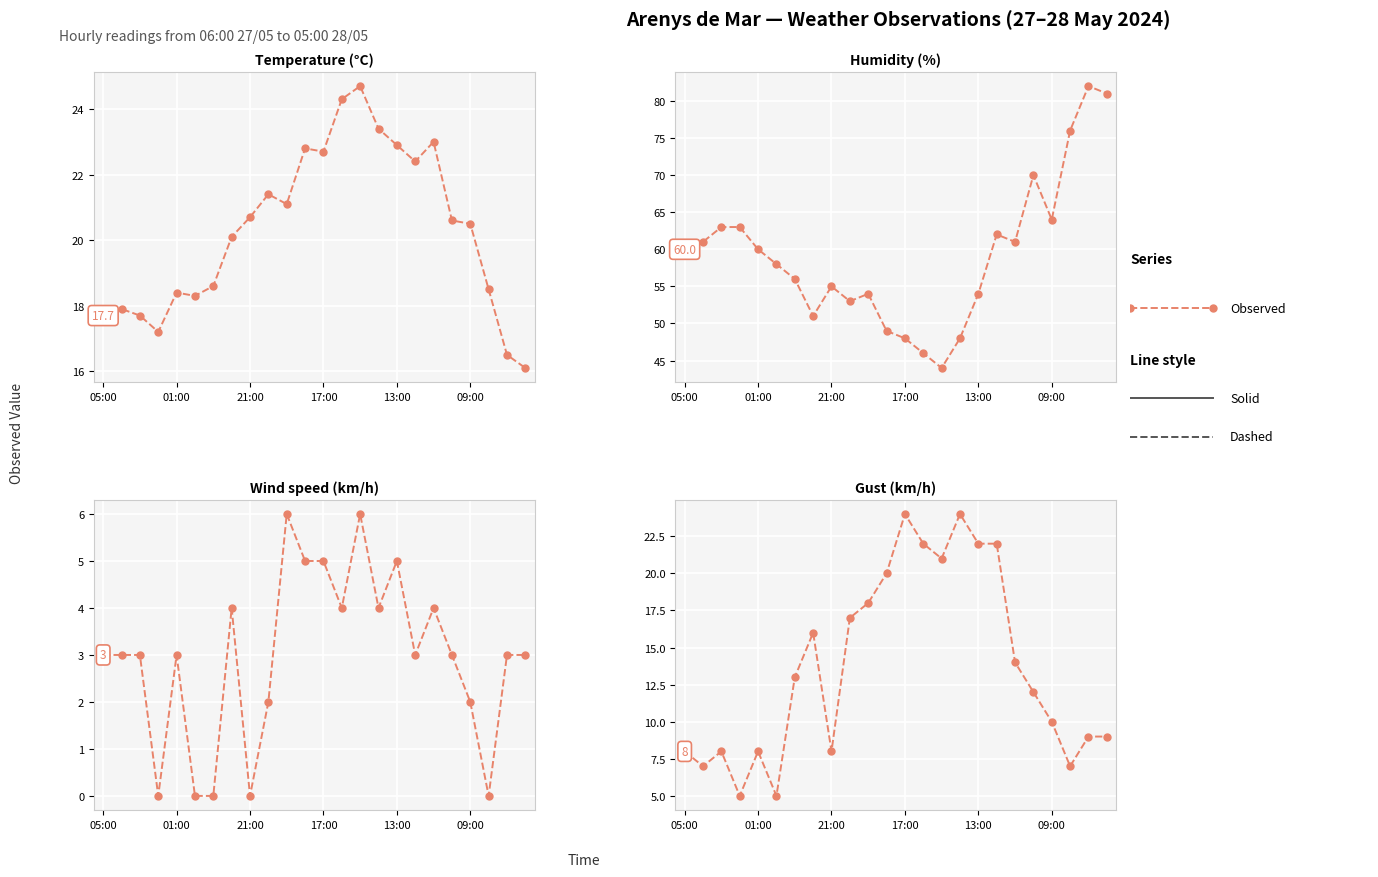

Which series has the largest range (max minus min)?

Humidity (%)